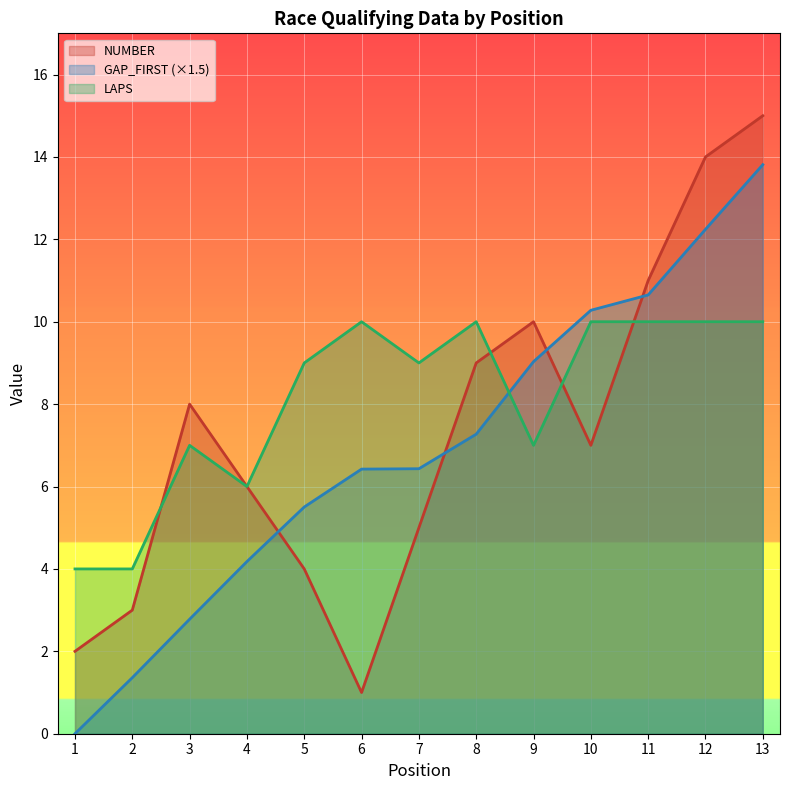

What is the lowest value of the NUMBER series?

1.0